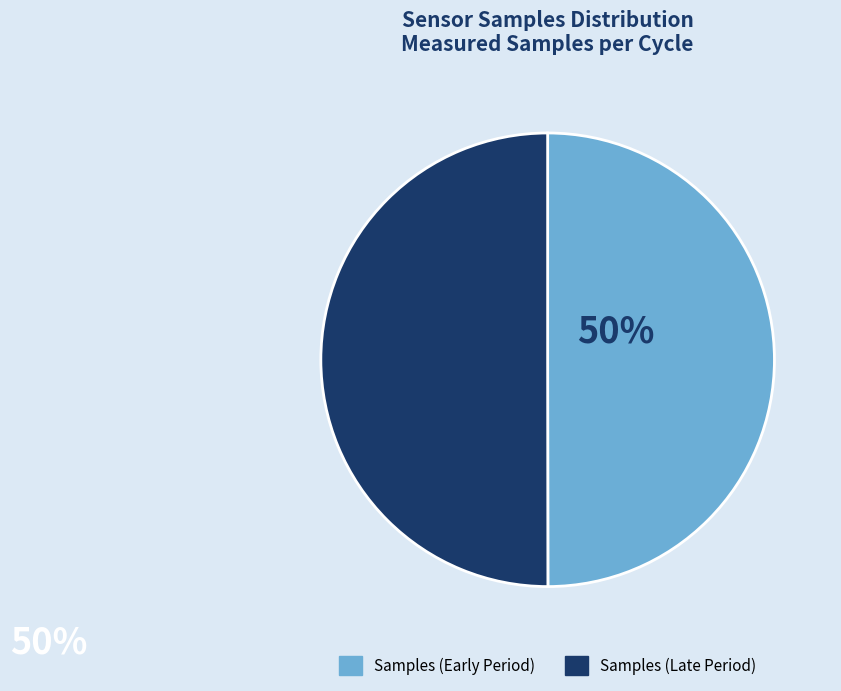

True or false: Samples (Early Period) accounts for 42% of the total.

False